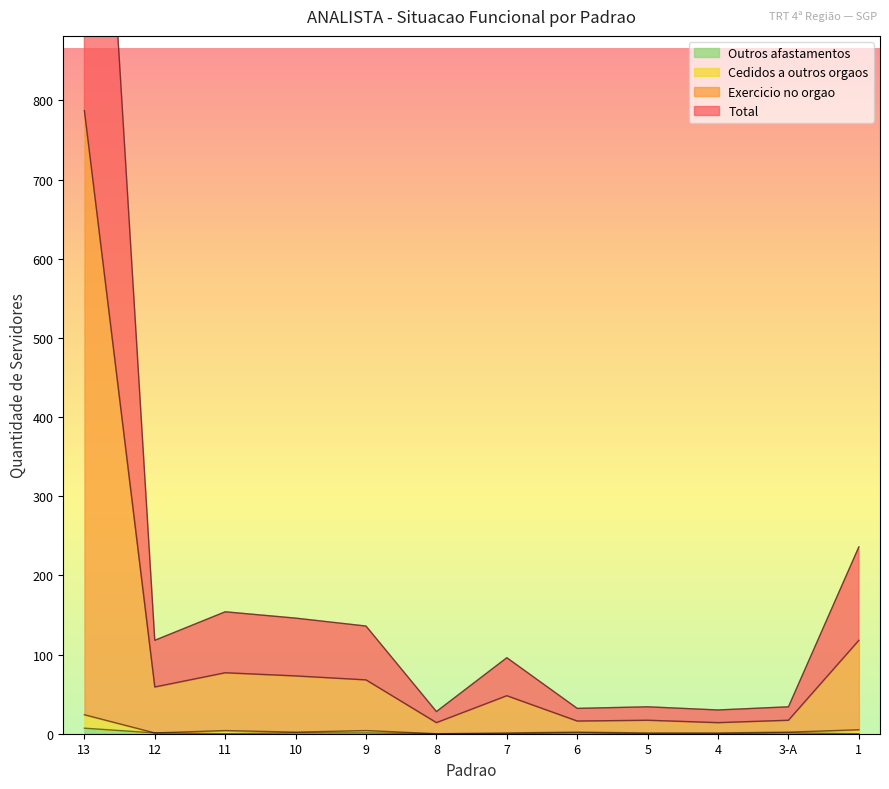

What is the label of the 1st point from the left?

13